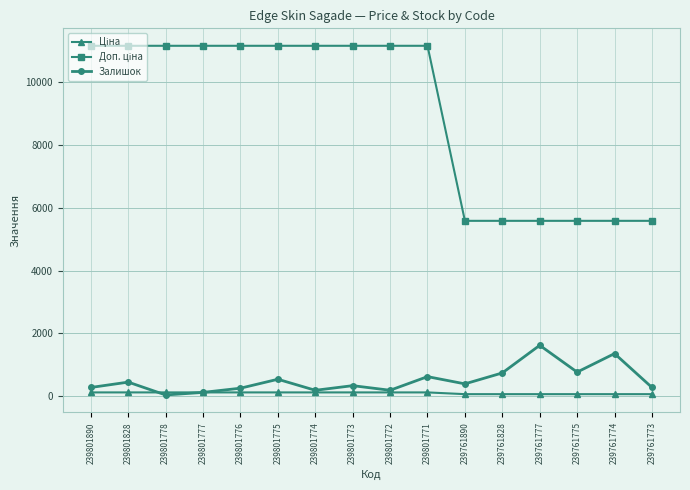

Is it true that Залишок equals 179.0 at 239801774?

True